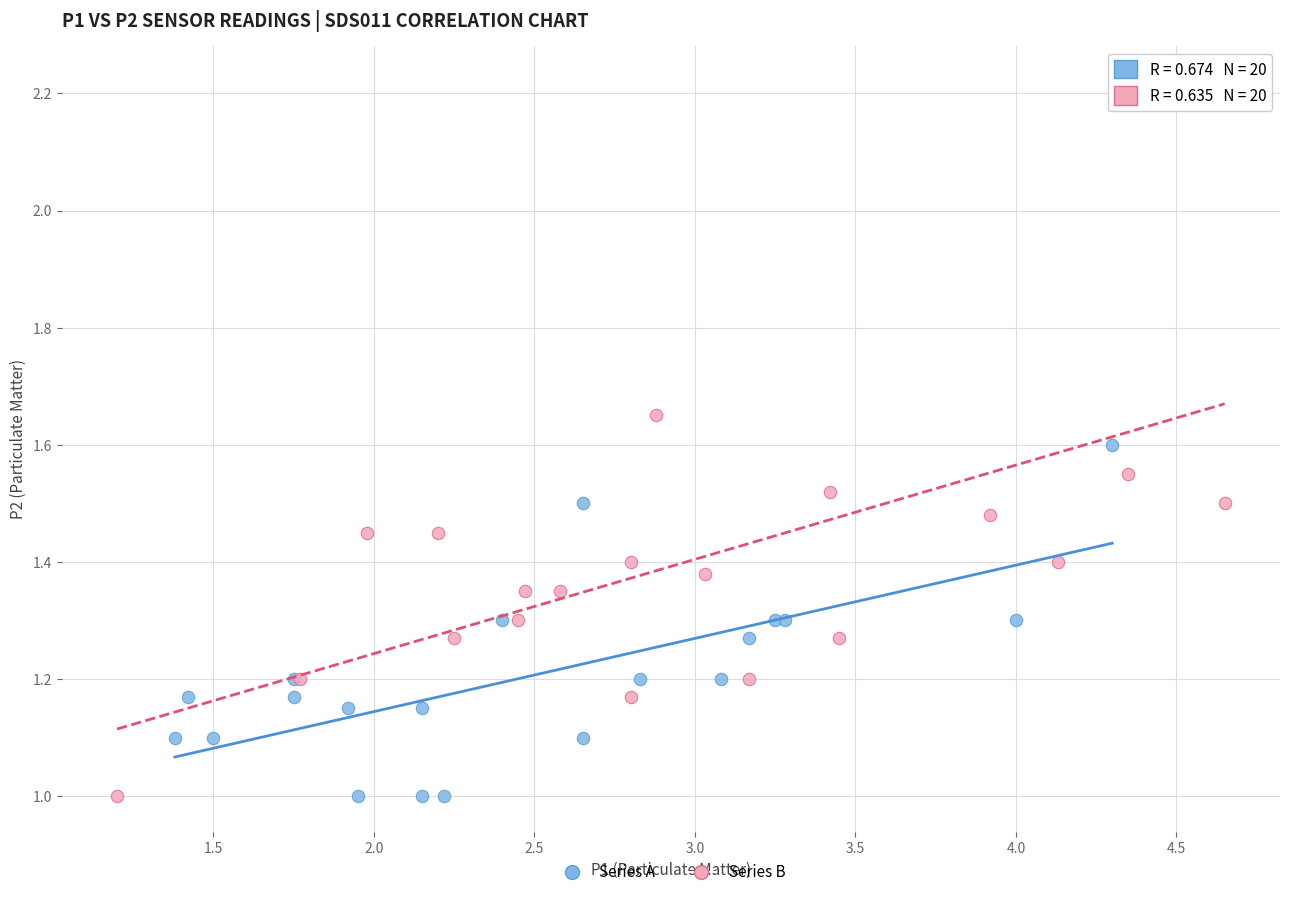

Which series reaches the maximum Y coordinate?

Series B